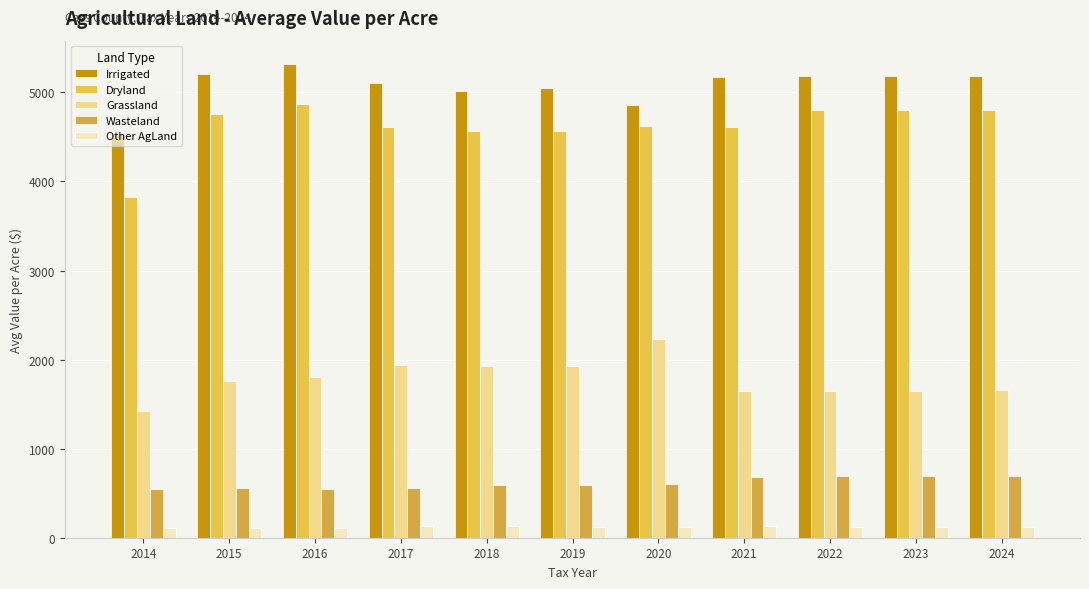

Is the value of Dryland at 2019 greater than the value of Grassland at 2014?

Yes